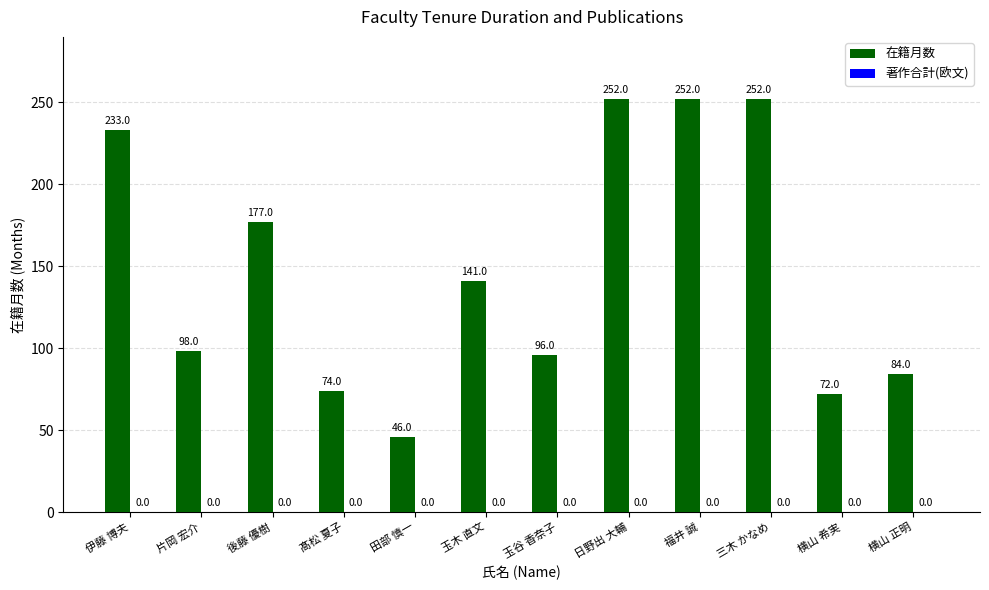

What is the difference between the maximum and minimum values?

206